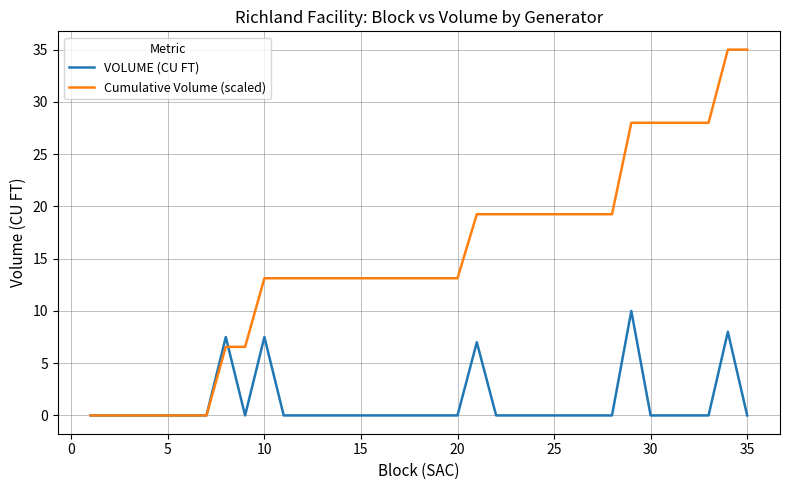

Rank the series by their maximum value, from lowest to highest.

VOLUME (CU FT), Cumulative Volume (scaled)